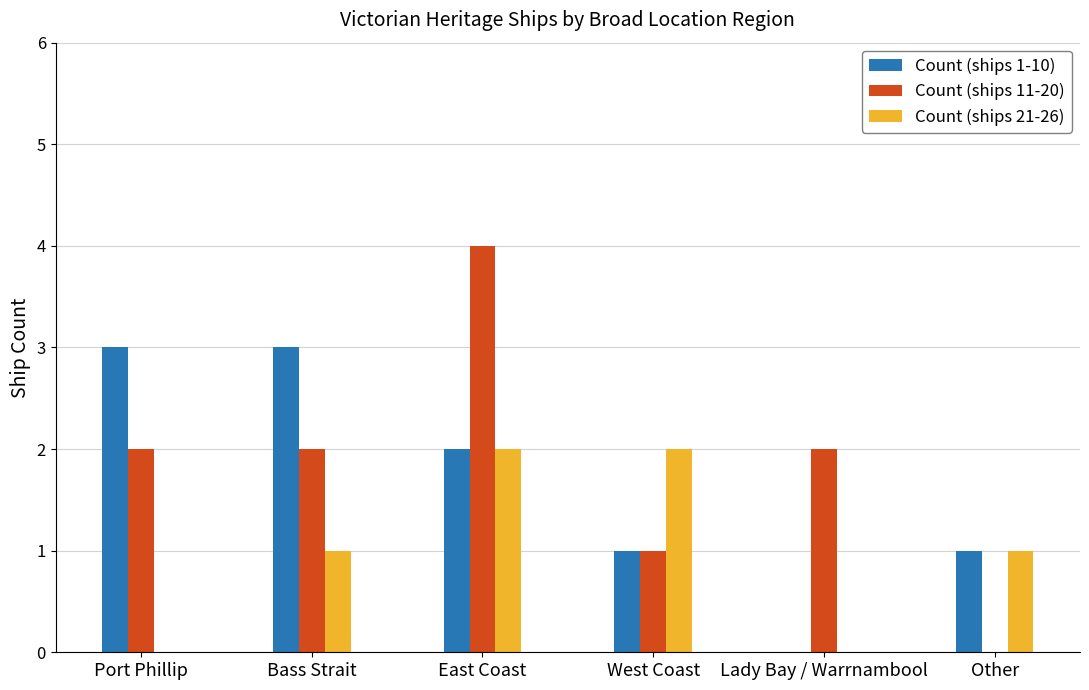

Between Bass Strait and Lady Bay / Warrnambool, which series saw the biggest shift?

Count (ships 1-10)